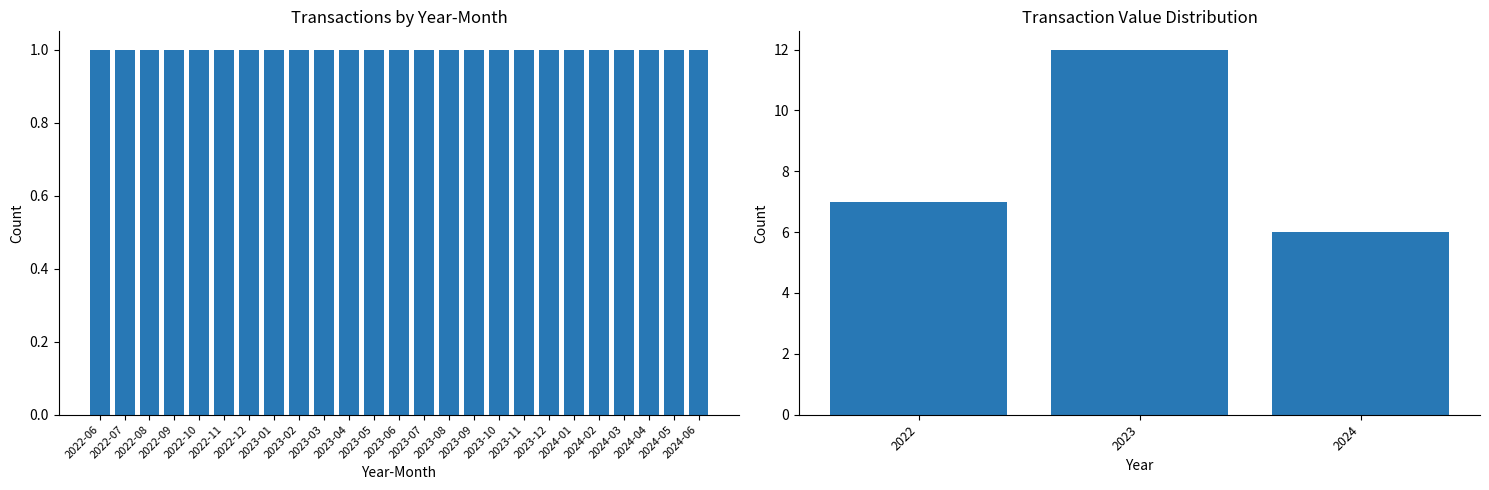

How many distinct data groups are displayed?

1